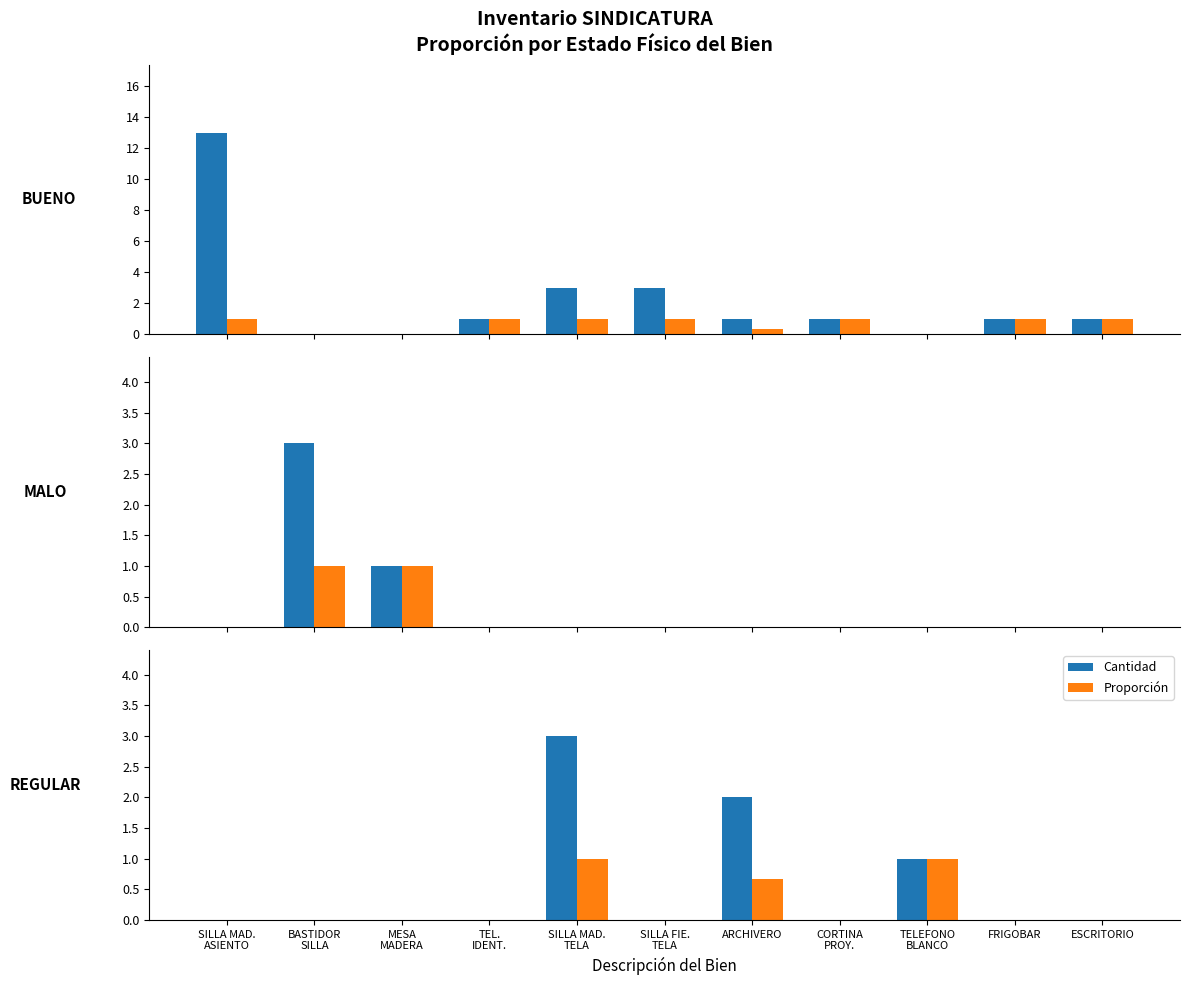

What is the difference between the maximum and minimum values in the Proporción series?

1.0